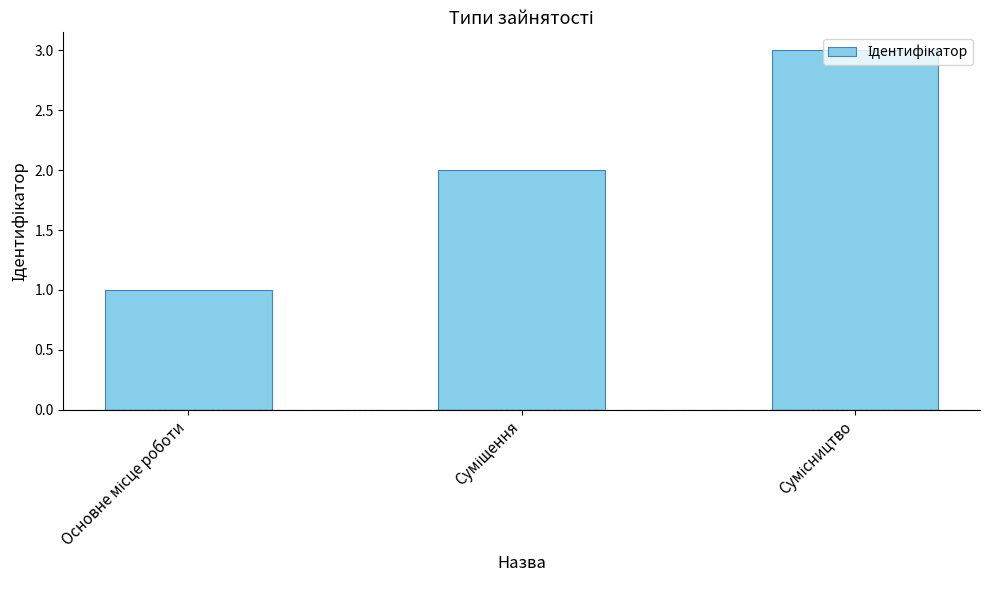

What is the maximum value shown in the chart?

3